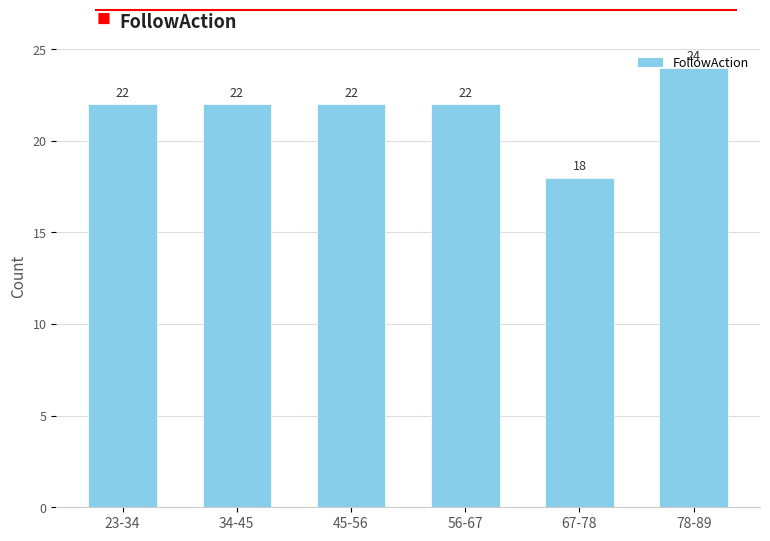

What is the minimum value shown in the chart?

18